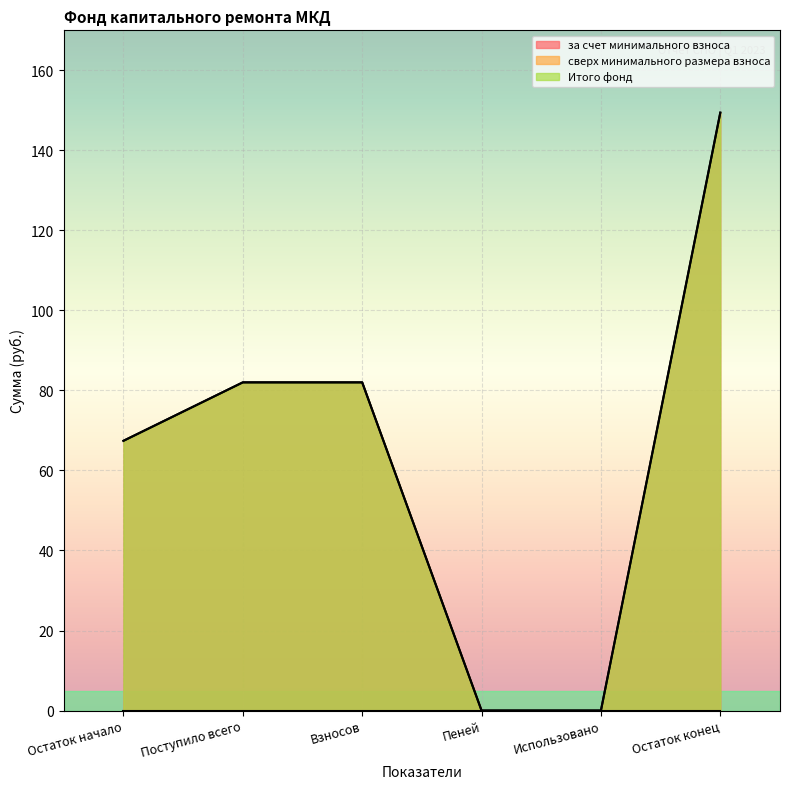

The Итого фонд series shows 67.4 at Остаток начало. True or false?

True